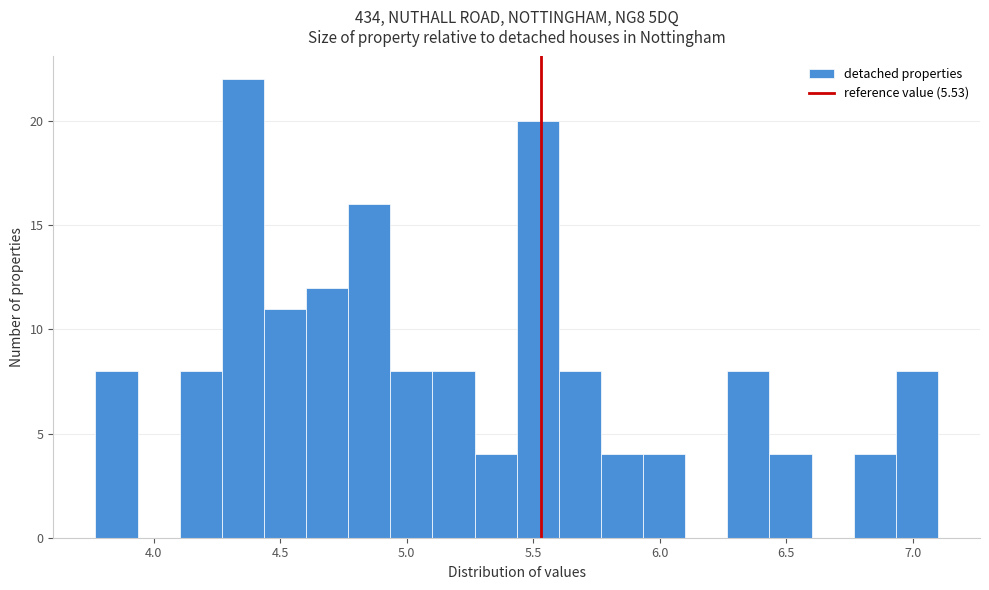

Around what value on the x-axis is the tallest bar? Give the approximate position of its centre, as read against the axis.

4.35